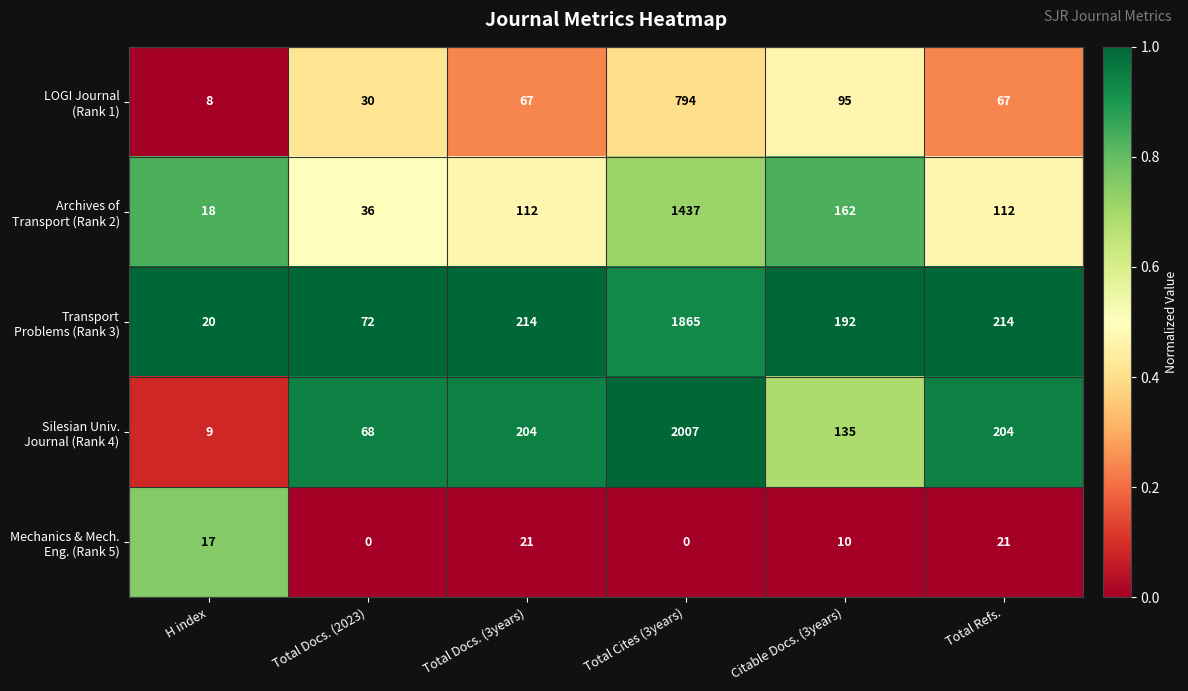

At which category does the chart reach its peak across all series?

Total Cites (3years)